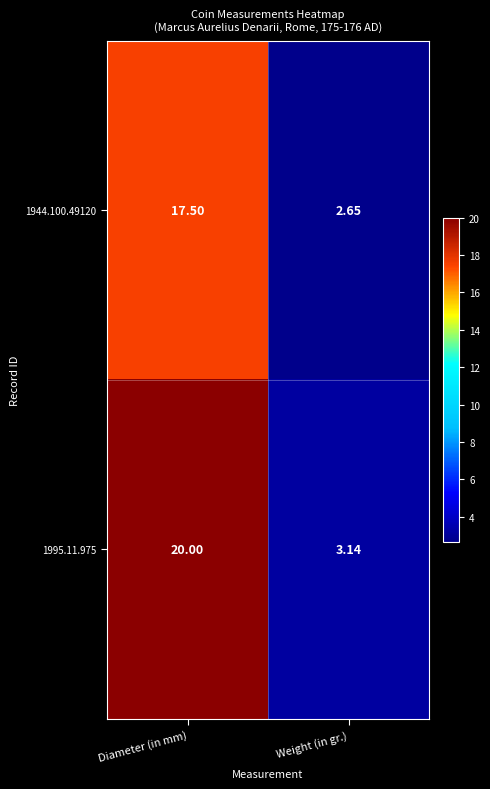

What is the maximum value shown in the chart?

20.0